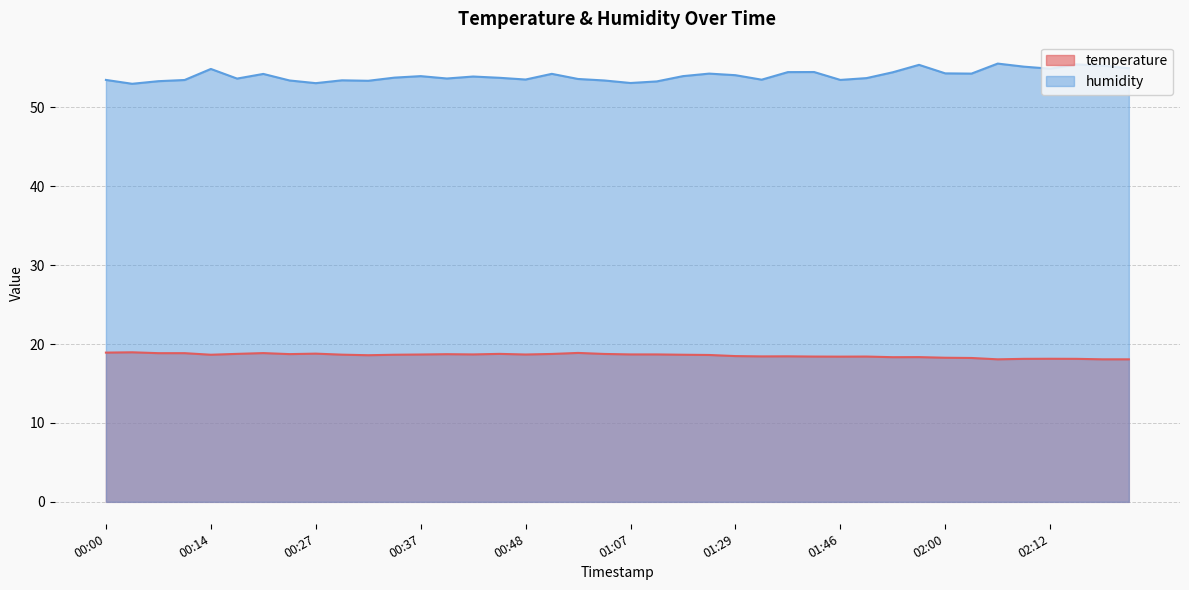

What is the difference between the temperature values at 00:37 and 02:17?

0.6